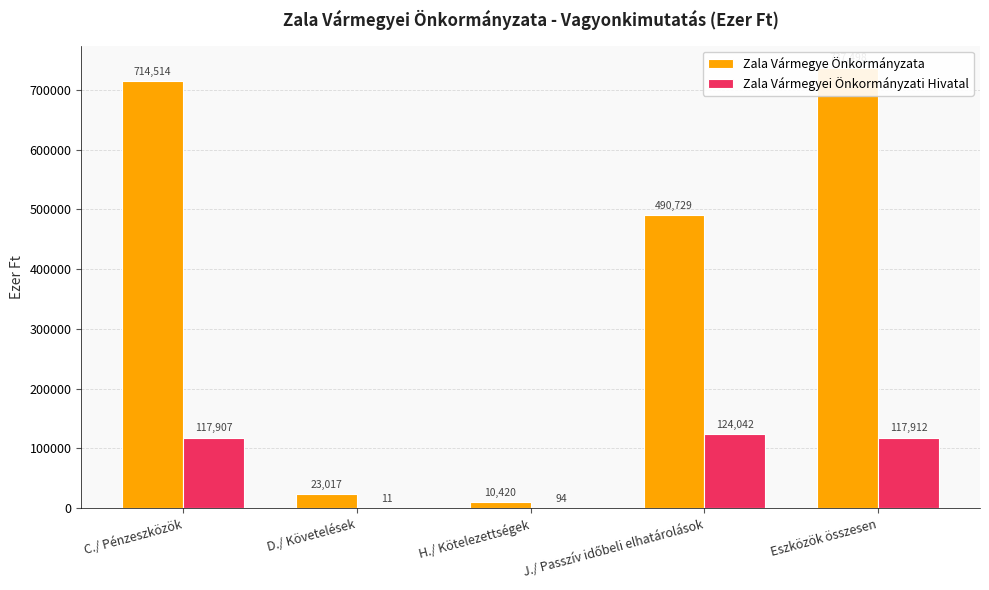

True or false: Zala Vármegyei Önkormányzati Hivatal has a value of 94 at H./ Kötelezettségek.

True